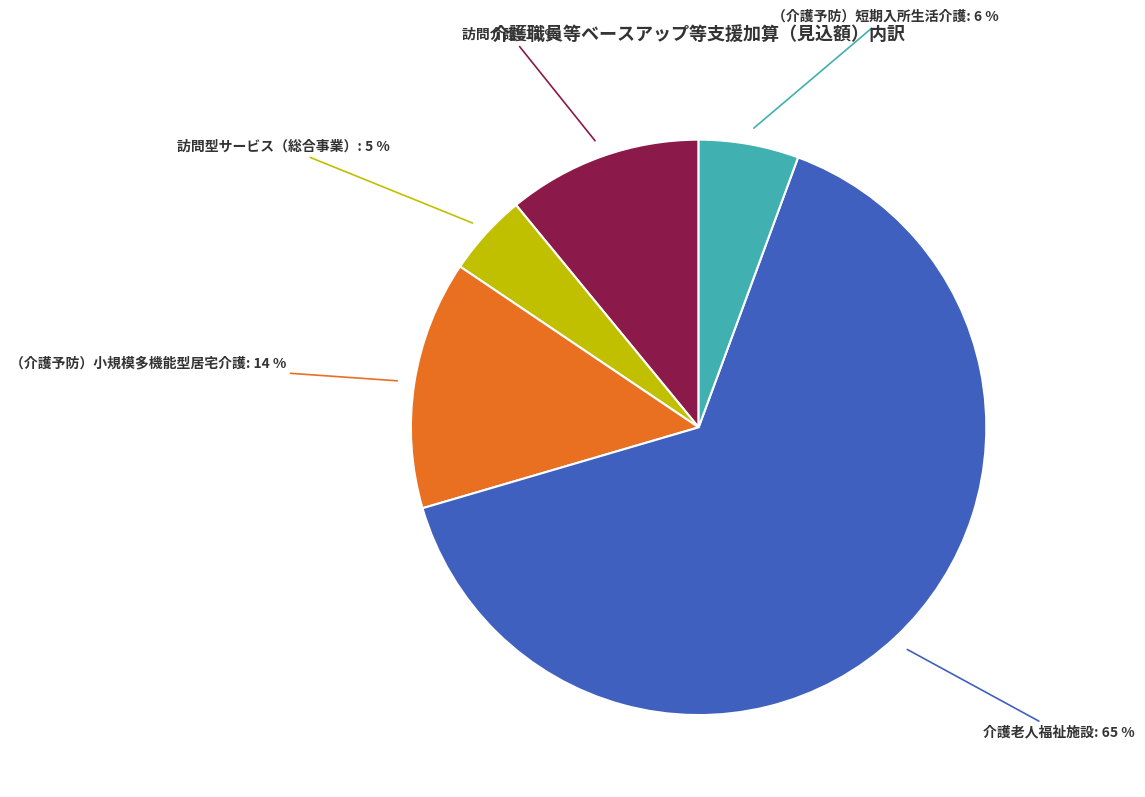

The 介護老人福祉施設 slice represents 55% of the pie. True or false?

False